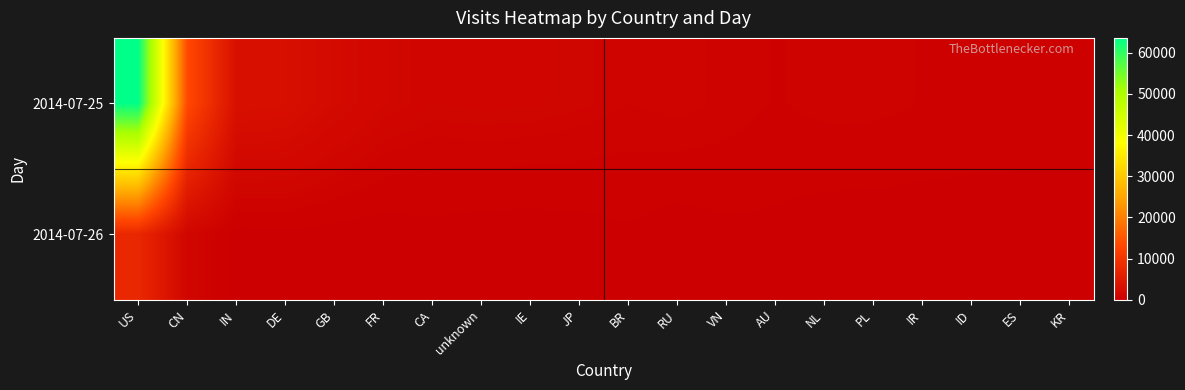

Between AU and VN, which is larger?

VN